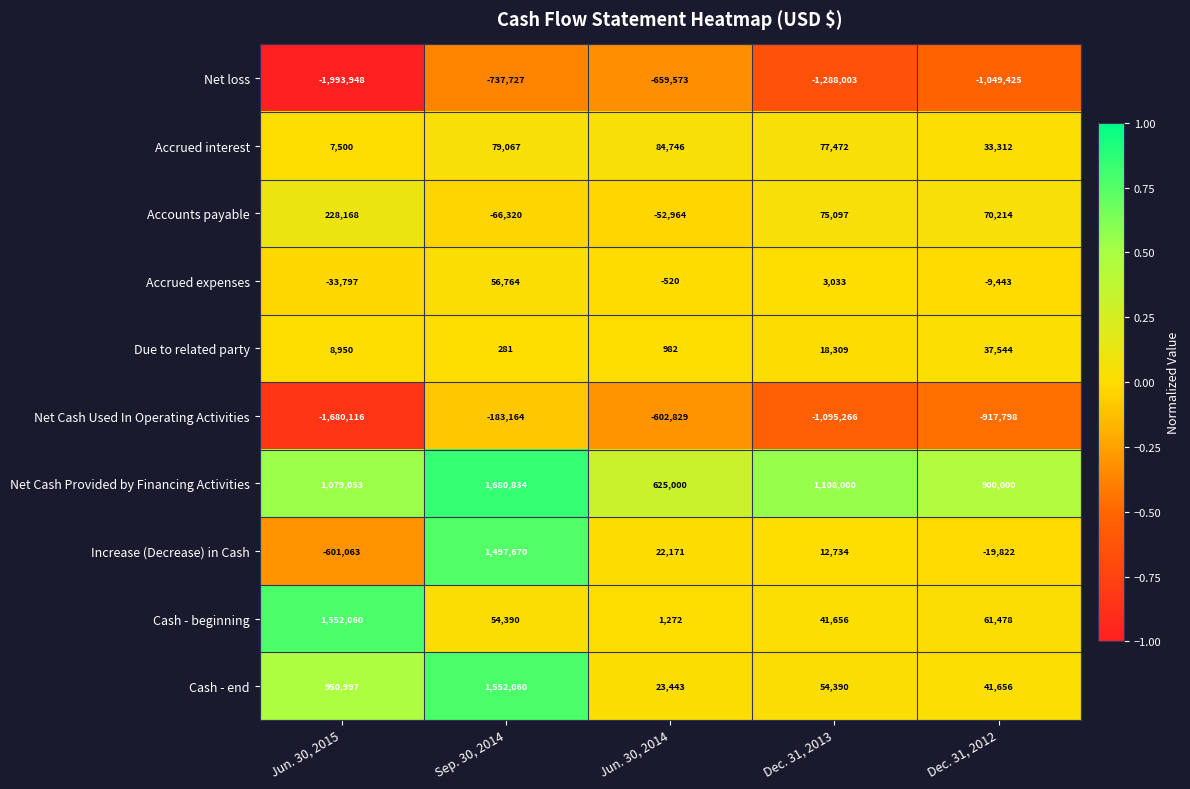

Between Jun. 30, 2015 and Jun. 30, 2014, which series saw the biggest shift?

Cash - beginning